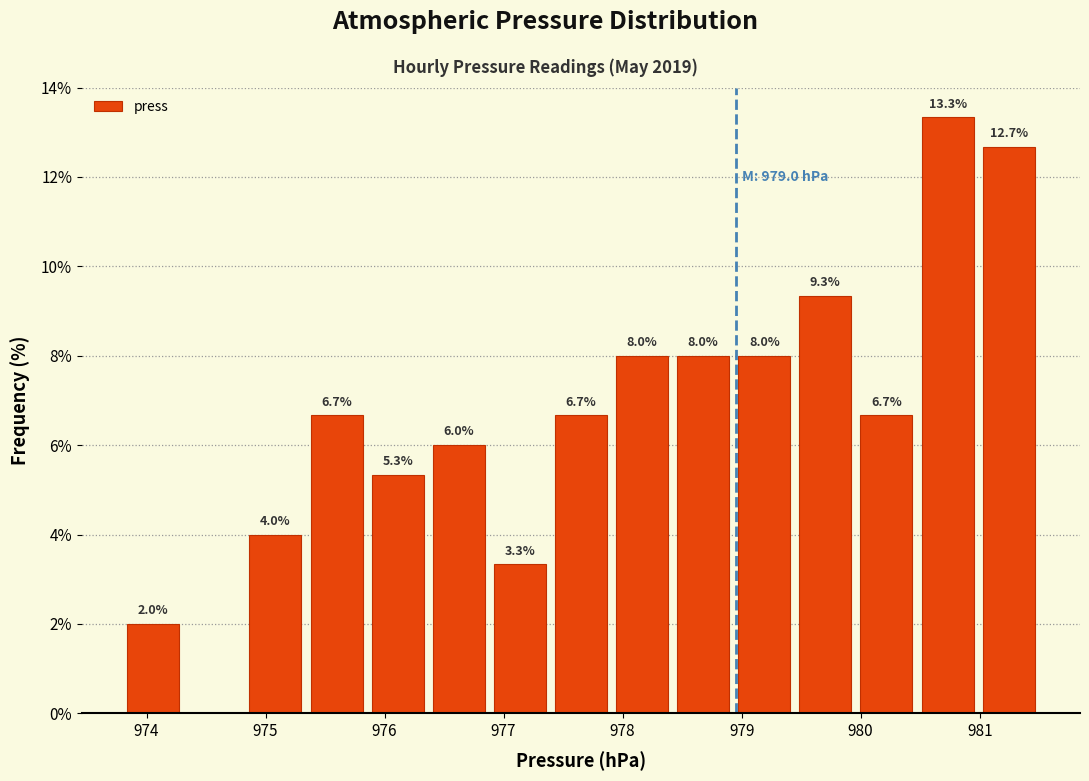

Over which range of the x-axis is the bar tallest?

980.5 to 981.0